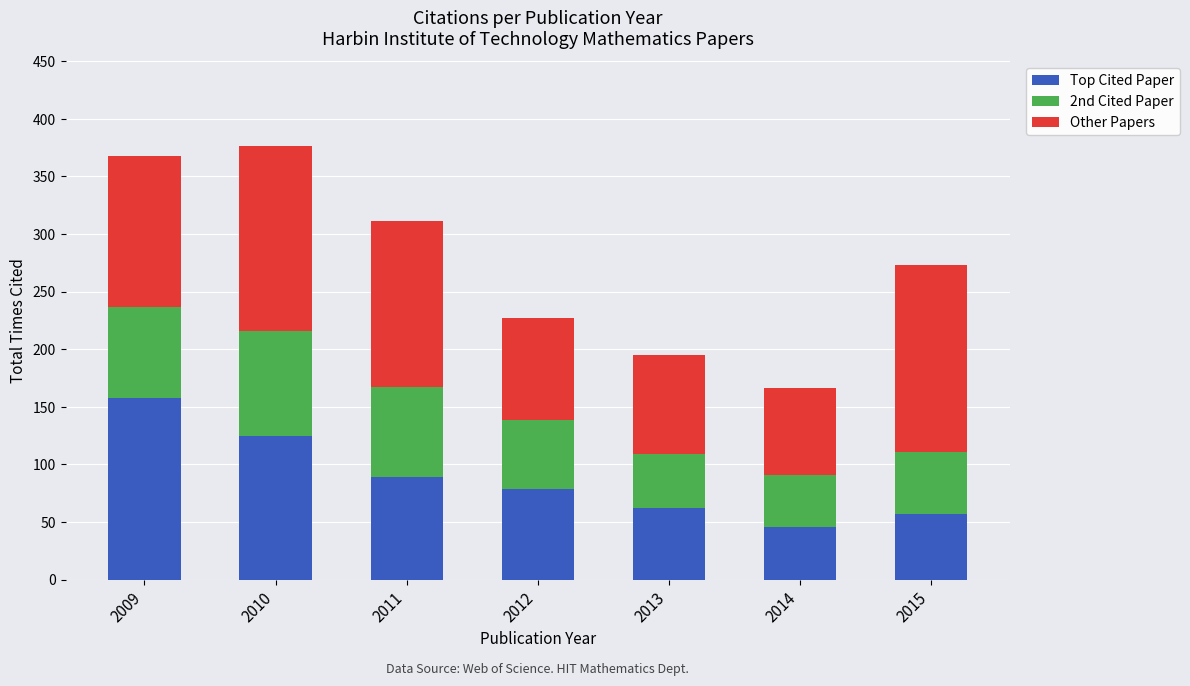

Which category has the highest value in the Top Cited Paper series?

2009